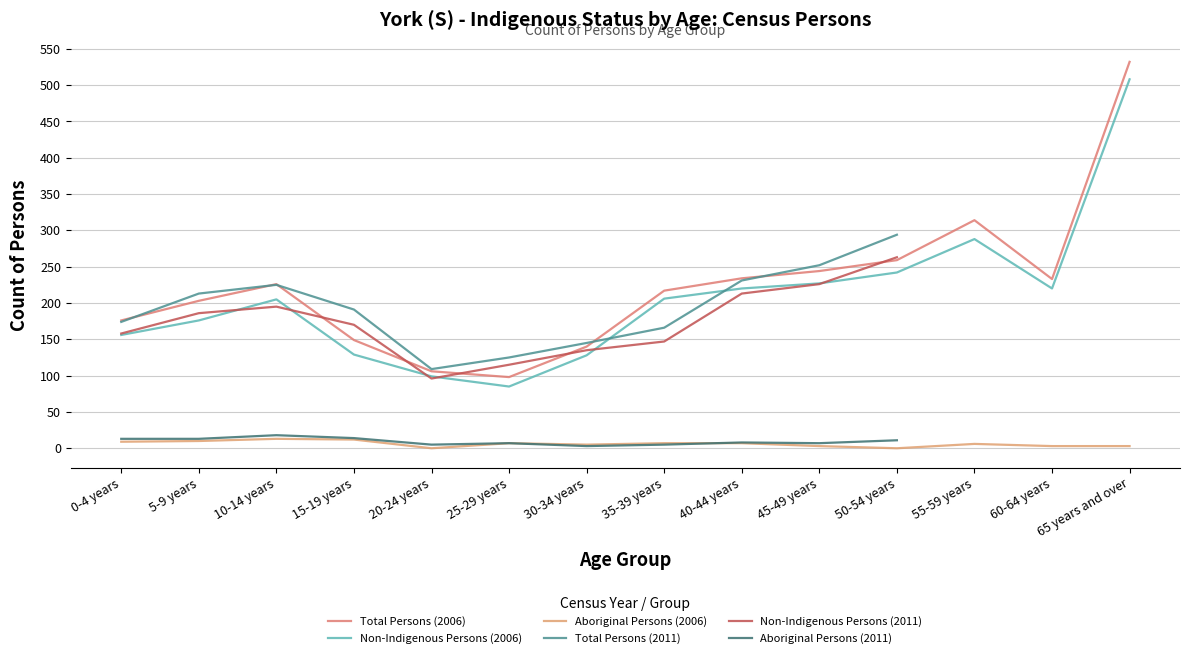

Between 40-44 years and 10-14 years, which is larger?

40-44 years